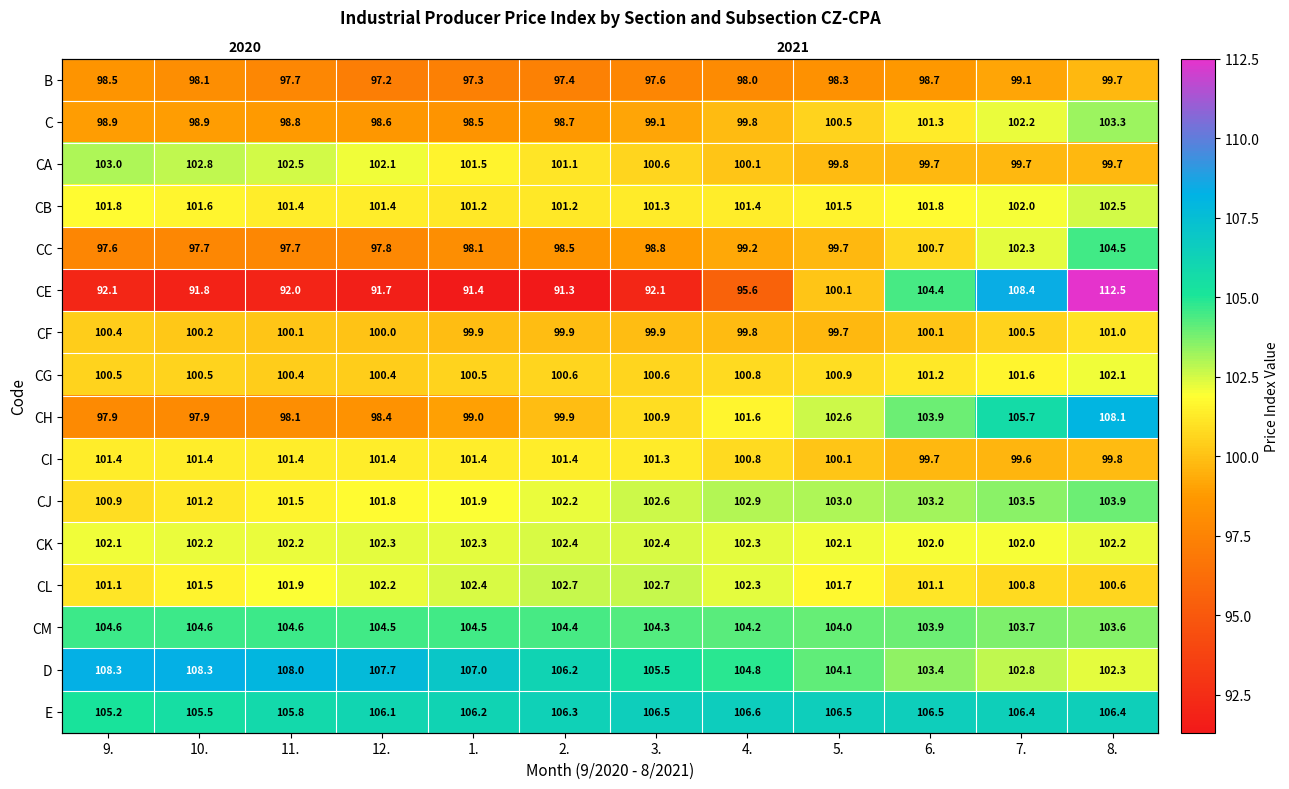

At which category is the sum across all series the highest?

8.